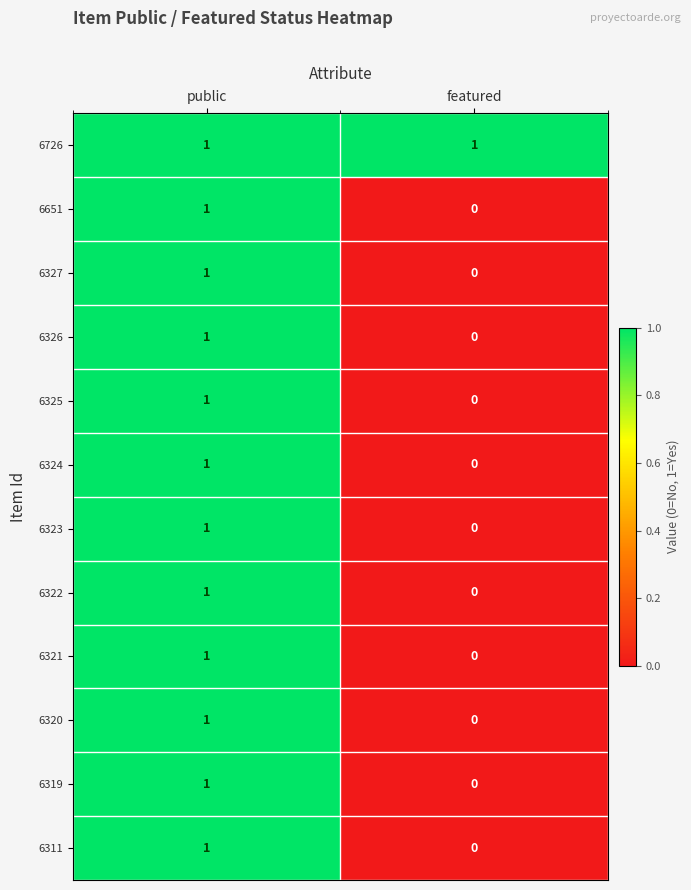

How many data points does each series have?

2